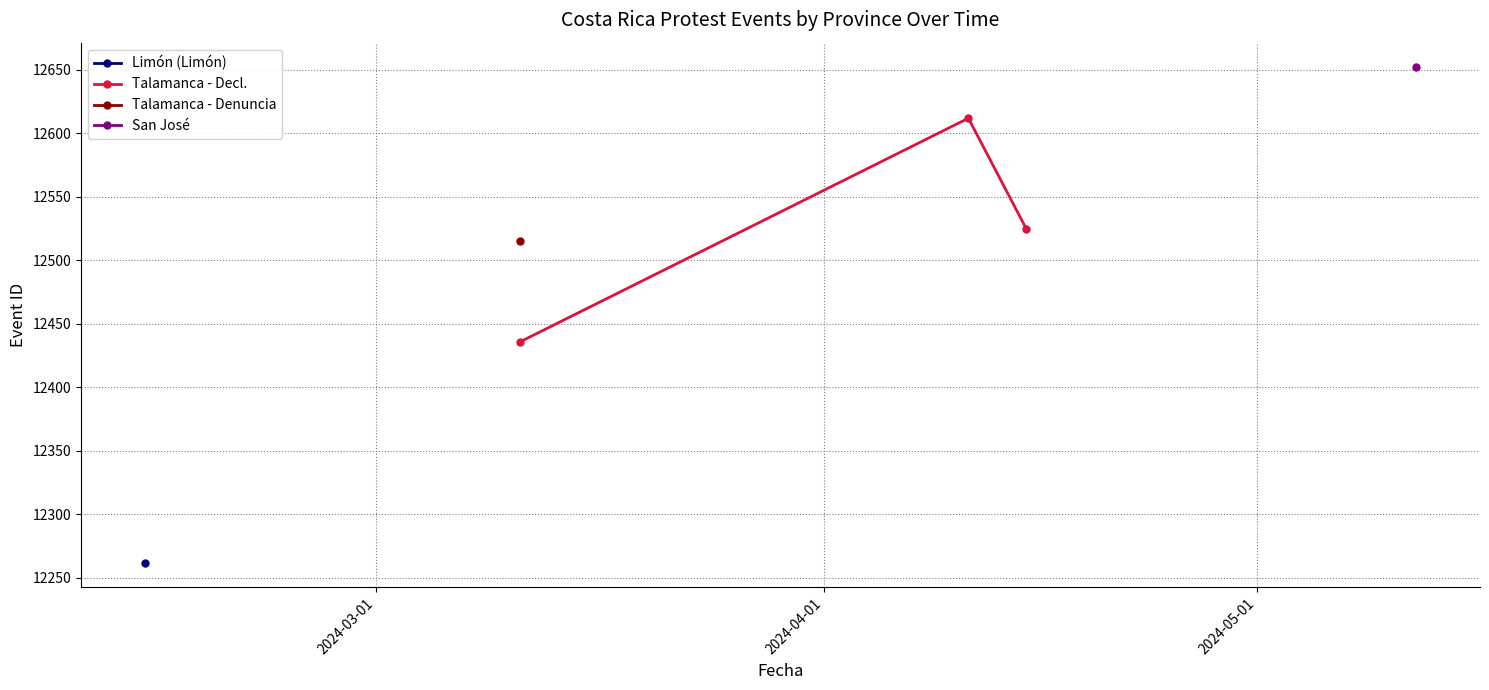

What is the minimum value for Talamanca - Decl.?

12436